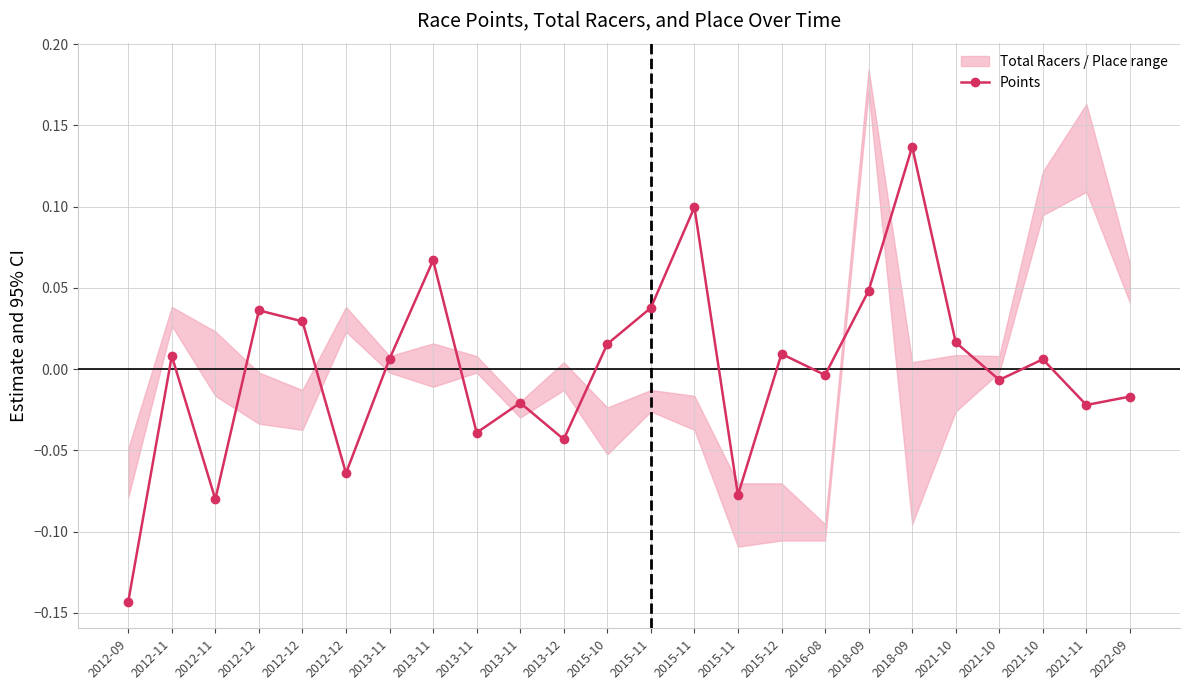

What is the label of the 8th point from the right?

2016-08